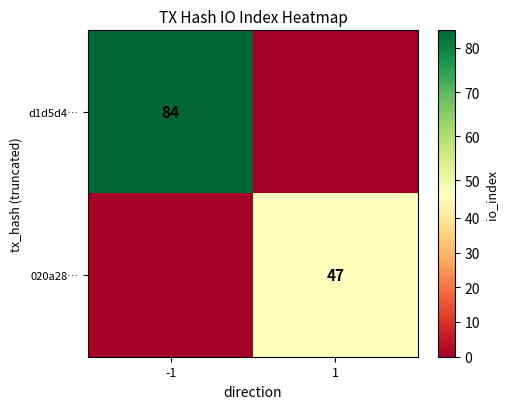

Is the value of 020a28… at 1 greater than the value of d1d5d4… at -1?

No